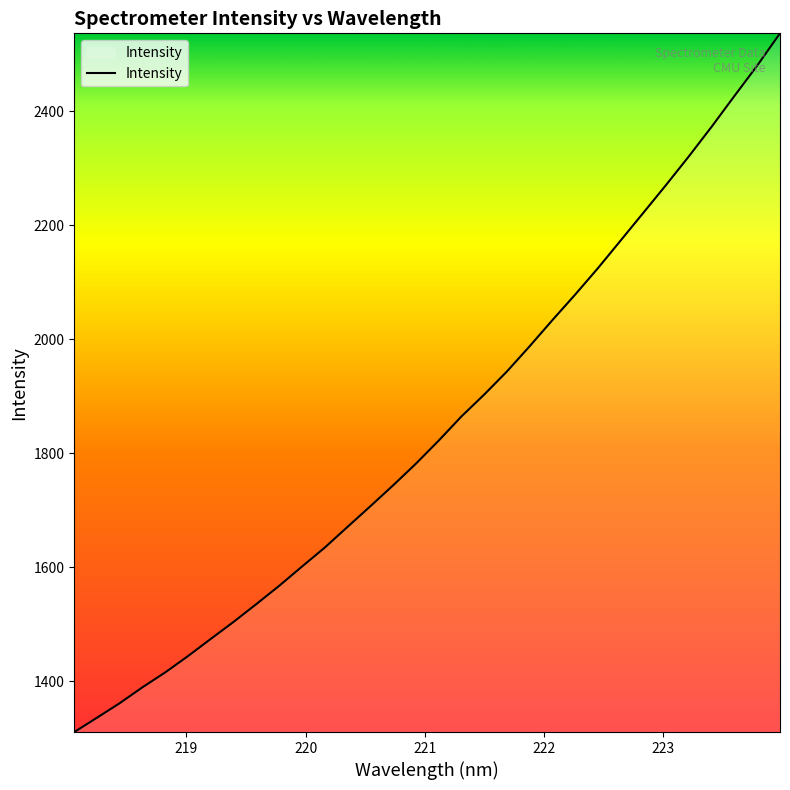

What is the difference between the maximum and minimum values?

1225.6